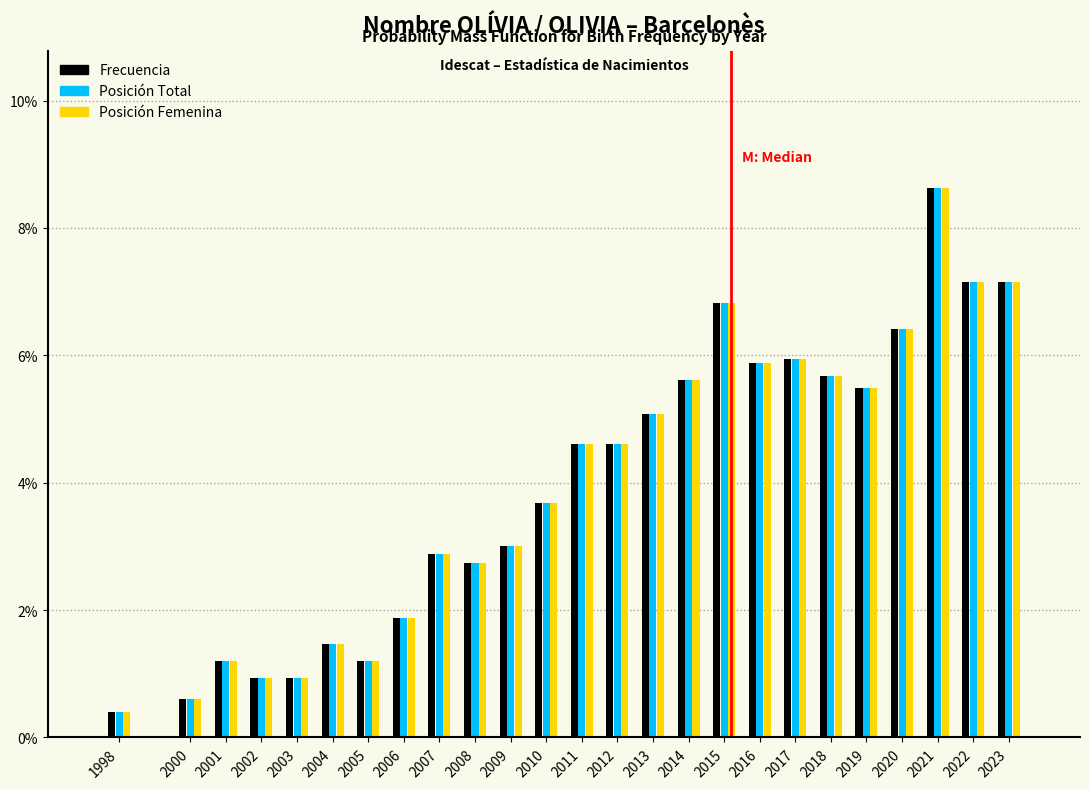

What is the minimum value shown in the chart?

0.4